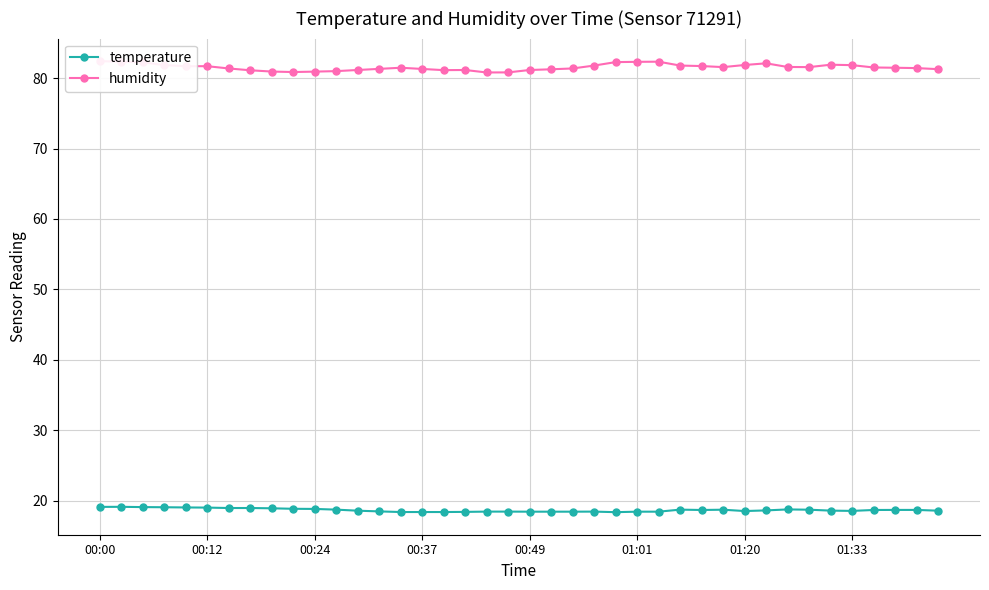

Reading left to right, list all the values displayed in this chart.

temperature: 19.1	19.1	19.1	19.1	19.0	19.0	18.9	18.9	18.9	18.8	18.8	18.7	18.6	18.5	18.4	18.4	18.4	18.4	18.4	18.4	18.4	18.4	18.4	18.4	18.4	18.4	18.4	18.7	18.7	18.7	18.5	18.6	18.8	18.7	18.6	18.5	18.7	18.7	18.7	18.6
humidity: 82.4	82.3	82.2	81.9	81.7	81.7	81.4	81.1	80.9	80.9	80.9	81.0	81.2	81.3	81.5	81.3	81.1	81.2	80.8	80.8	81.2	81.3	81.4	81.8	82.3	82.3	82.3	81.8	81.7	81.6	81.9	82.1	81.6	81.6	81.9	81.8	81.5	81.5	81.4	81.3